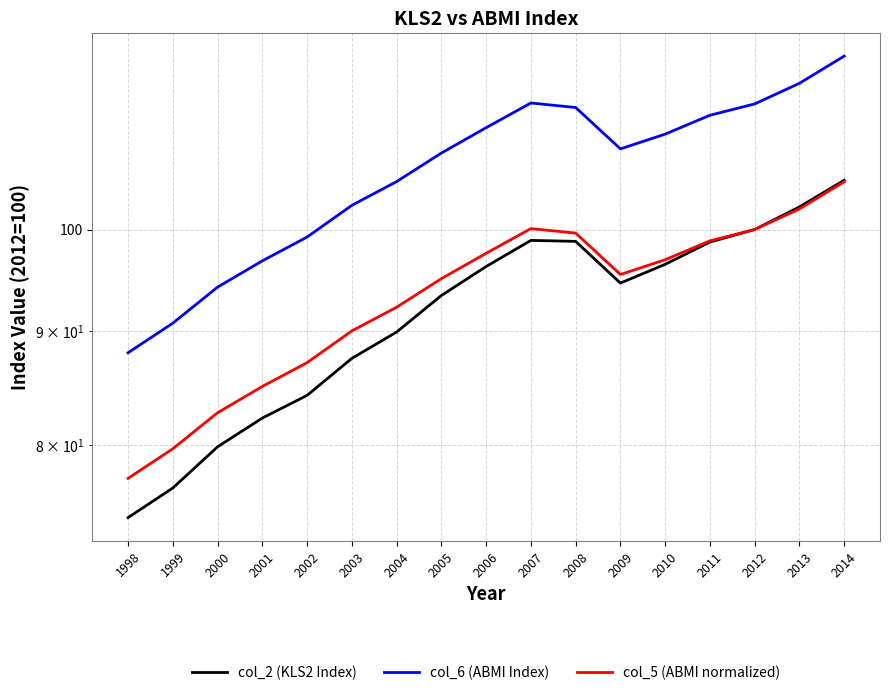

The col_5 (ABMI normalized) series shows 92.3 at 2004. True or false?

True